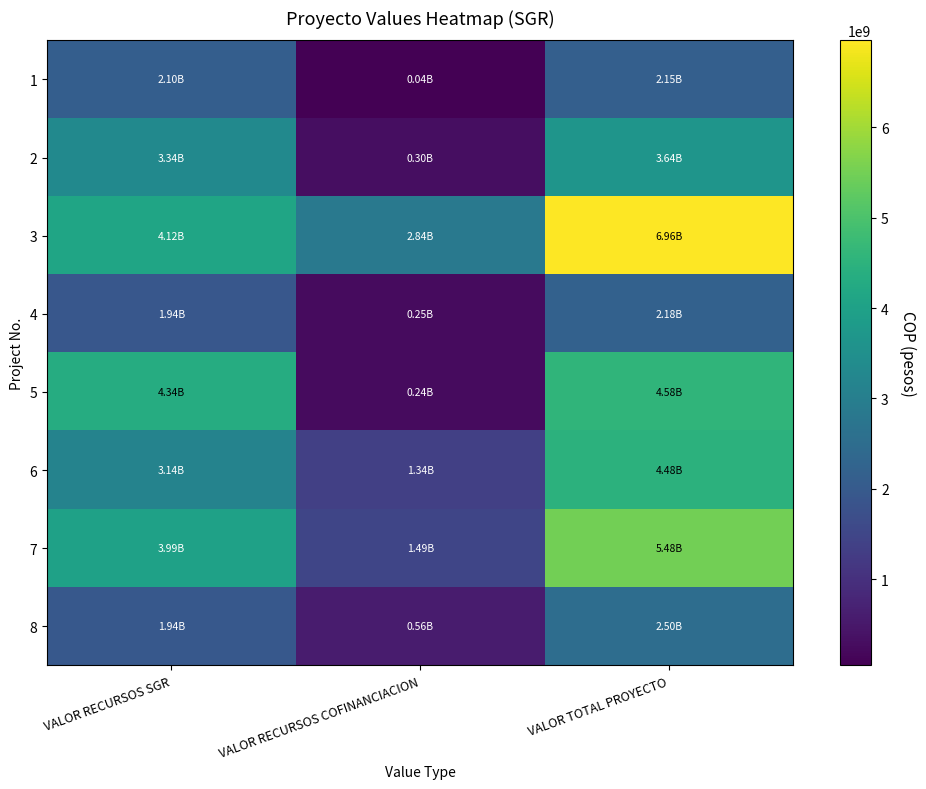

Count the number of categories in the chart.

3